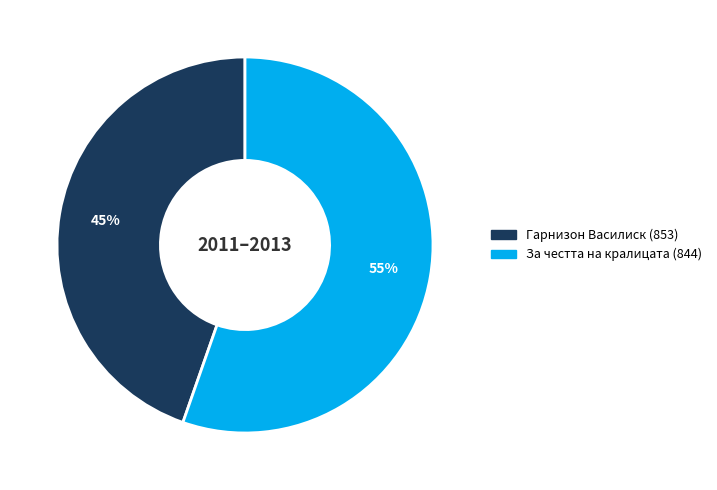

Do За честта на кралицата (844) and Гарнизон Василиск (853) together represent more than half of the pie?

Yes